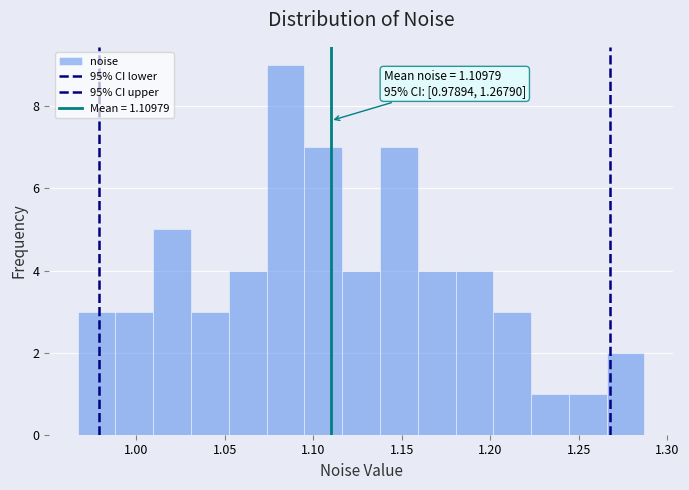

Over which range of the x-axis is the bar tallest?

1.075 to 1.095